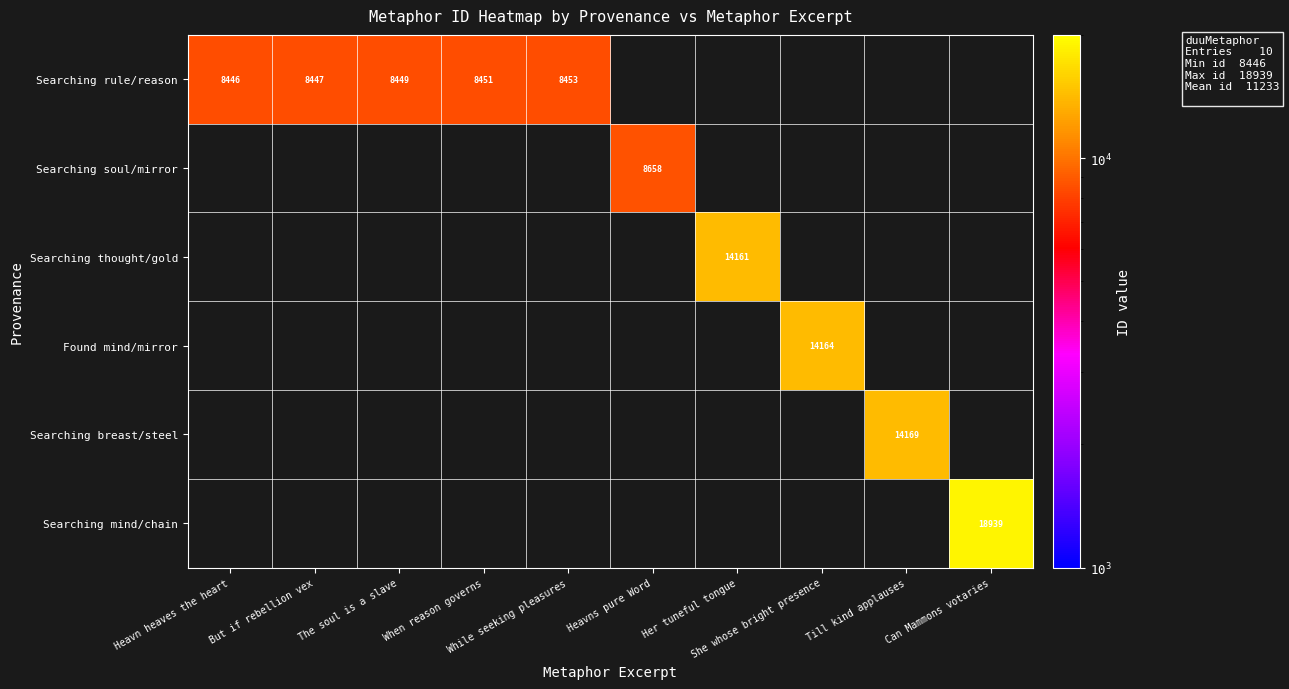

What is the total value across all series at Can Mammons votaries?

18939